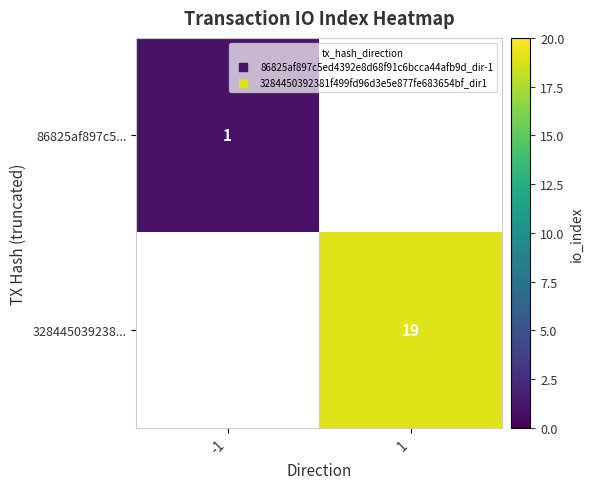

True or false: 86825af897c5... has a value of 1.3 at -1.

False